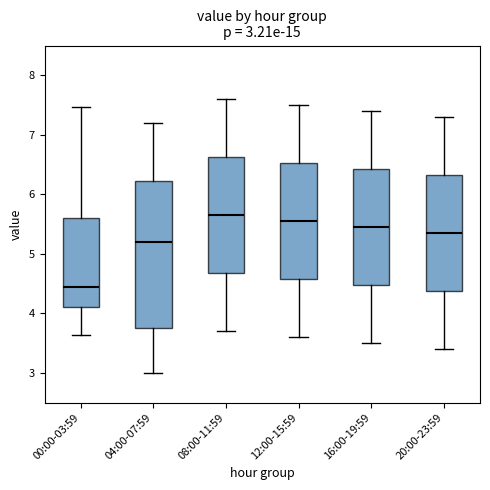

Which box's median line is the highest?

08:00-11:59